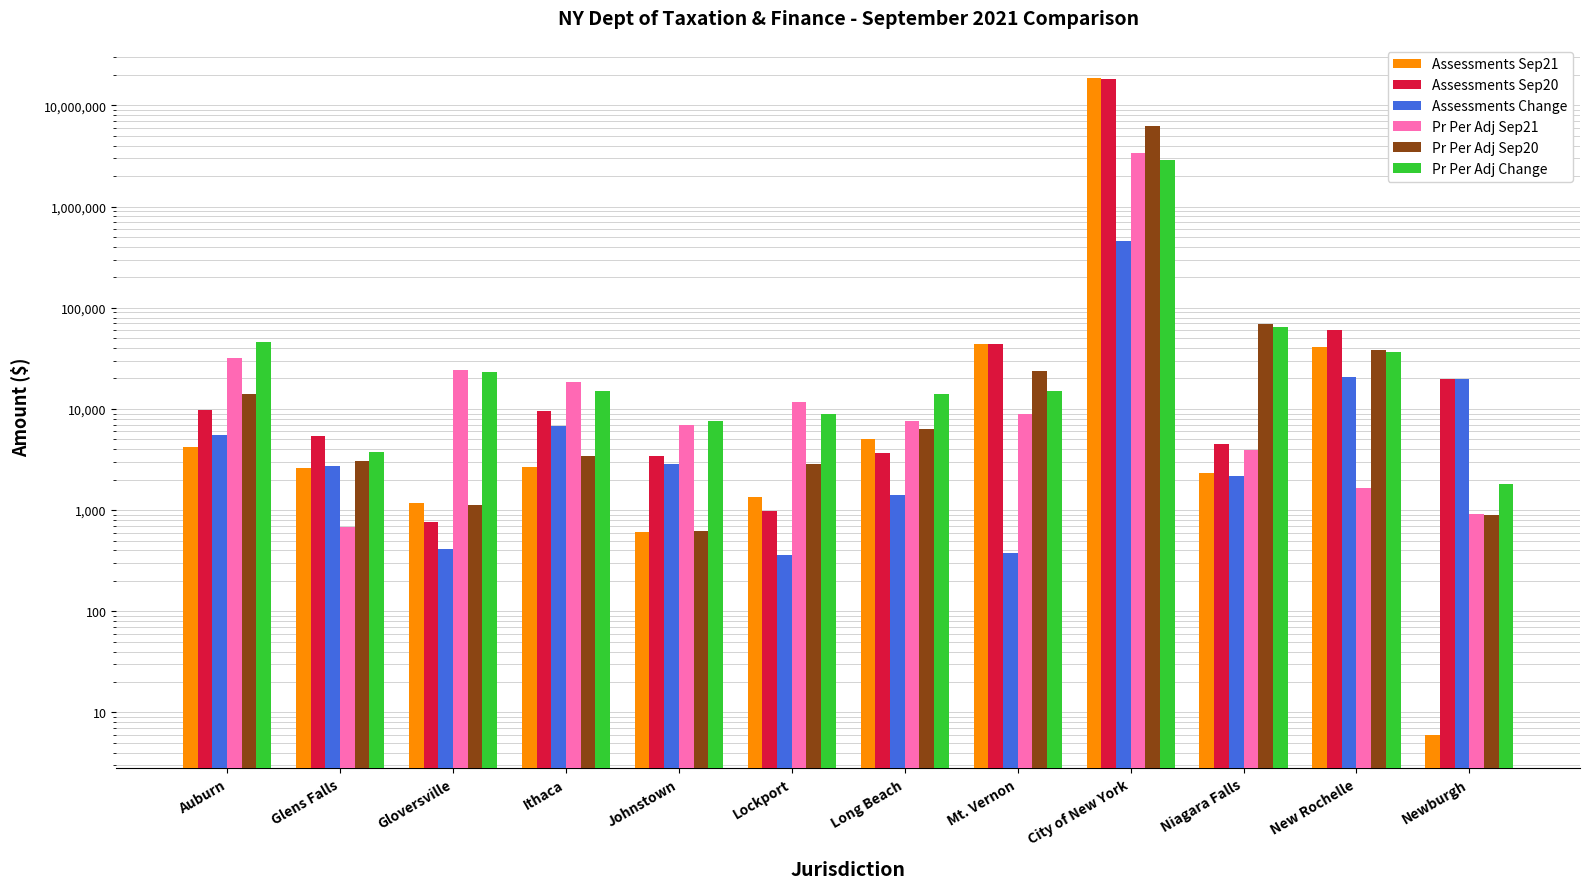

How many values in the Pr Per Adj Sep20 series are below 6347?

6